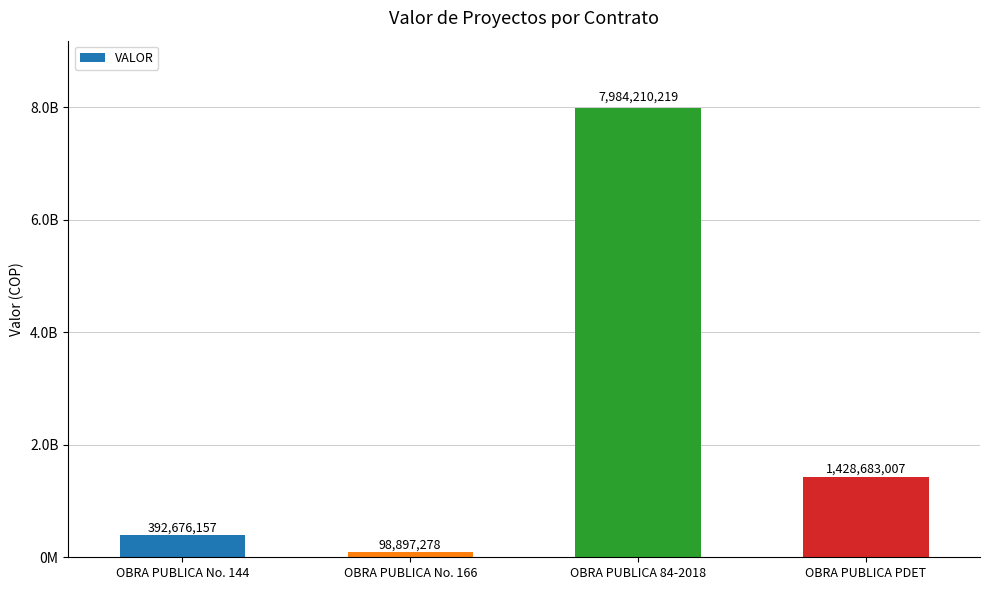

Which category has the highest value across all series?

OBRA PUBLICA 84-2018